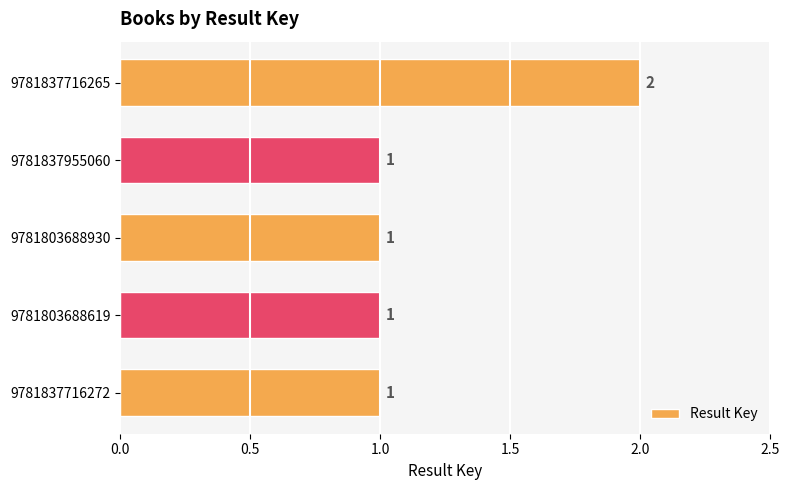

Reading bottom to top, transcribe all the data shown in this chart.

9781837716272=1	9781803688619=1	9781803688930=1	9781837955060=1	9781837716265=2